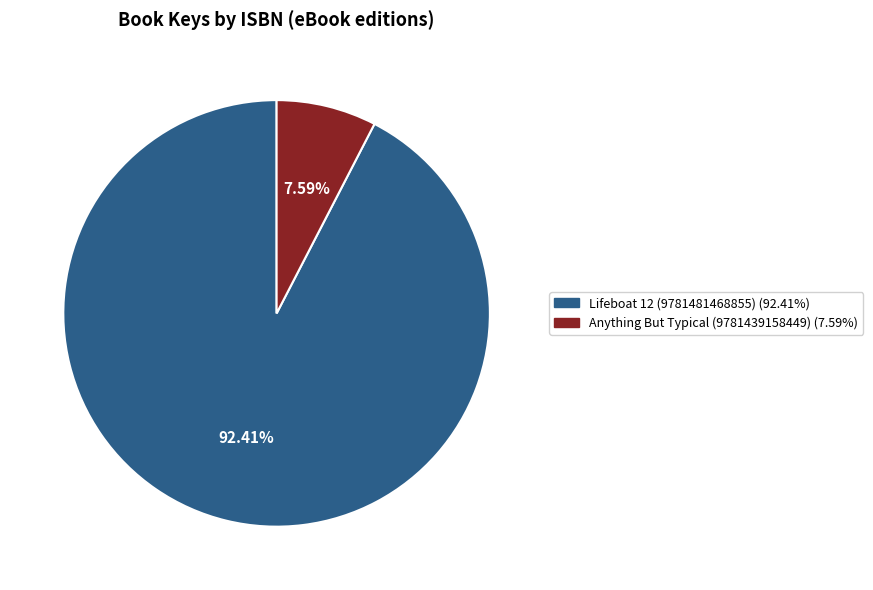

Rank the categories by value from lowest to highest.

Anything But Typical (9781439158449), Lifeboat 12 (9781481468855)